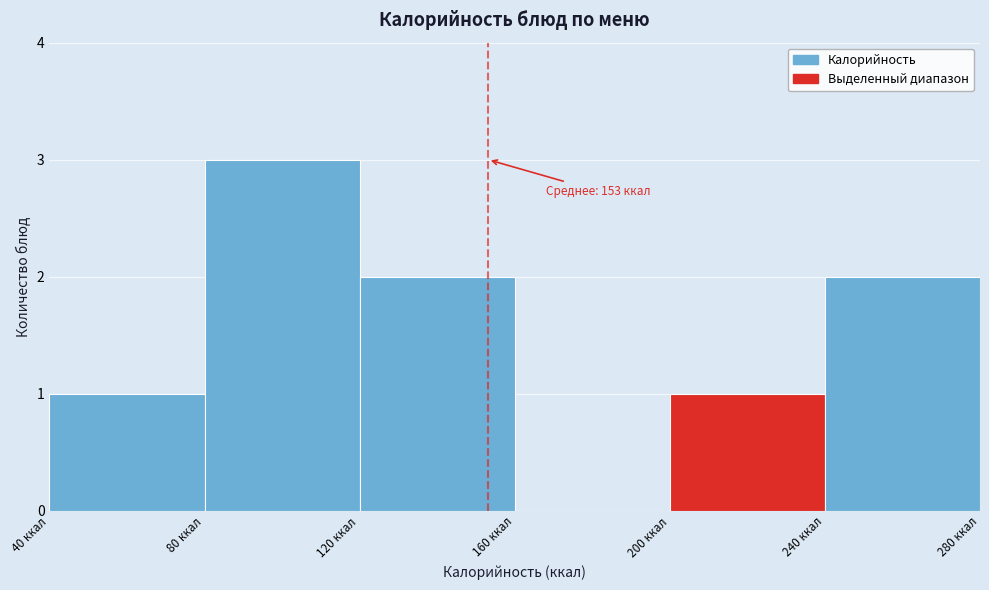

Over which range of the x-axis is the bar tallest?

80 to 120